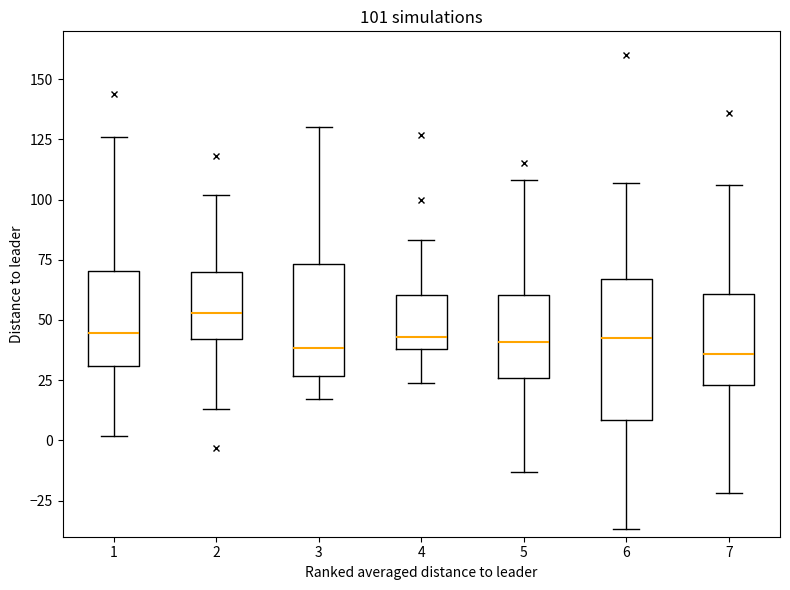

Which box is the tallest, from its lower edge to its upper edge?

6